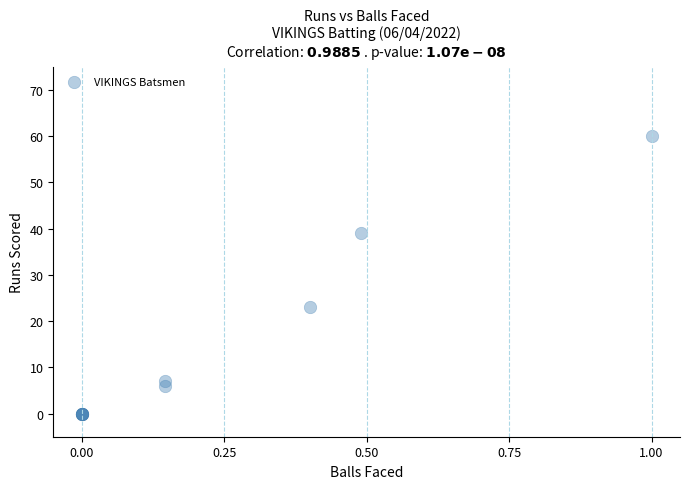

What Y value in the scatter plot is closest to 30?

23